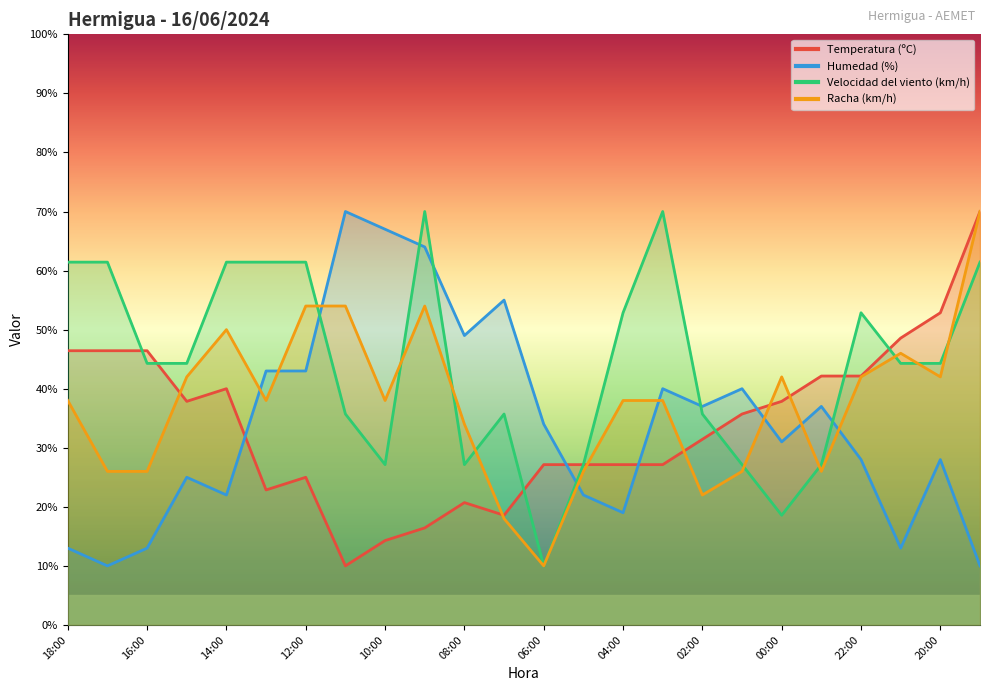

Reading left to right, transcribe all the data shown in this chart.

Temperatura (ºC): 18:00=46.4	17:00=46.4	16:00=46.4	15:00=37.9	14:00=40.0	13:00=22.9	12:00=25.0	11:00=10.0	10:00=14.3	09:00=16.4	08:00=20.7	07:00=18.6	06:00=27.1	05:00=27.1	04:00=27.1	03:00=27.1	02:00=31.4	01:00=35.7	00:00=37.9	23:00=42.1	22:00=42.1	21:00=48.6	20:00=52.9	19:00=70.0
Humedad (%): 18:00=13.0	17:00=10.0	16:00=13.0	15:00=25.0	14:00=22.0	13:00=43.0	12:00=43.0	11:00=70.0	10:00=67.0	09:00=64.0	08:00=49.0	07:00=55.0	06:00=34.0	05:00=22.0	04:00=19.0	03:00=40.0	02:00=37.0	01:00=40.0	00:00=31.0	23:00=37.0	22:00=28.0	21:00=13.0	20:00=28.0	19:00=10.0
Velocidad del viento (km/h): 18:00=61.4	17:00=61.4	16:00=44.3	15:00=44.3	14:00=61.4	13:00=61.4	12:00=61.4	11:00=35.7	10:00=27.1	09:00=70.0	08:00=27.1	07:00=35.7	06:00=10.0	05:00=27.1	04:00=52.9	03:00=70.0	02:00=35.7	01:00=27.1	00:00=18.6	23:00=27.1	22:00=52.9	21:00=44.3	20:00=44.3	19:00=61.4
Racha (km/h): 18:00=38.0	17:00=26.0	16:00=26.0	15:00=42.0	14:00=50.0	13:00=38.0	12:00=54.0	11:00=54.0	10:00=38.0	09:00=54.0	08:00=34.0	07:00=18.0	06:00=10.0	05:00=26.0	04:00=38.0	03:00=38.0	02:00=22.0	01:00=26.0	00:00=42.0	23:00=26.0	22:00=42.0	21:00=46.0	20:00=42.0	19:00=70.0